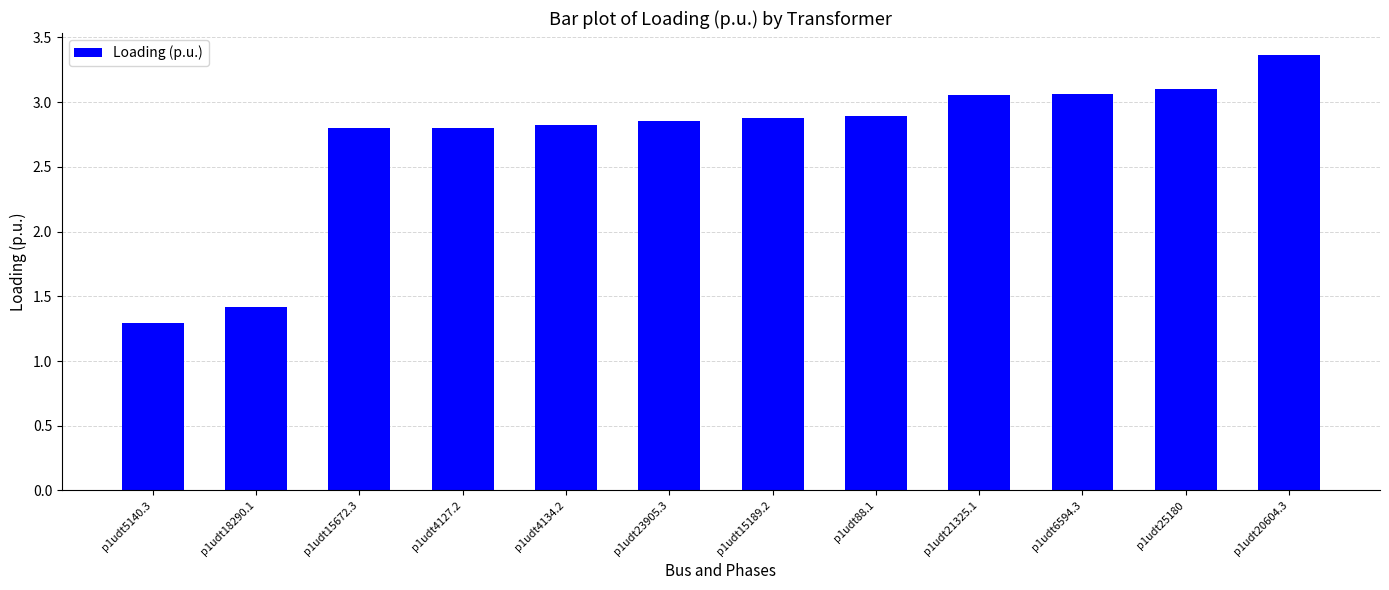

What is the difference between the maximum and minimum values?

2.1